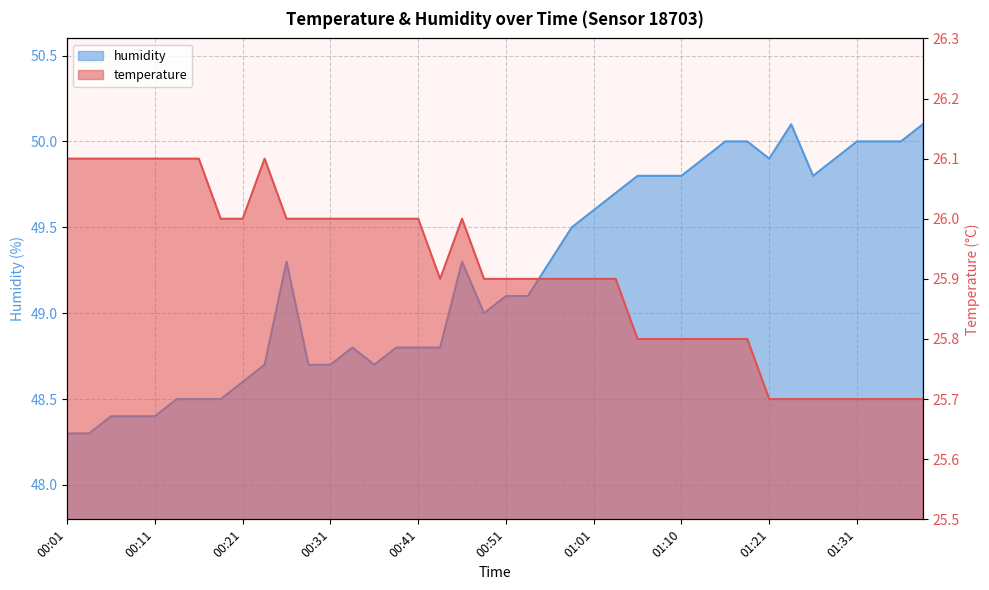

At 00:38, list the series in order from largest to smallest.

humidity, temperature